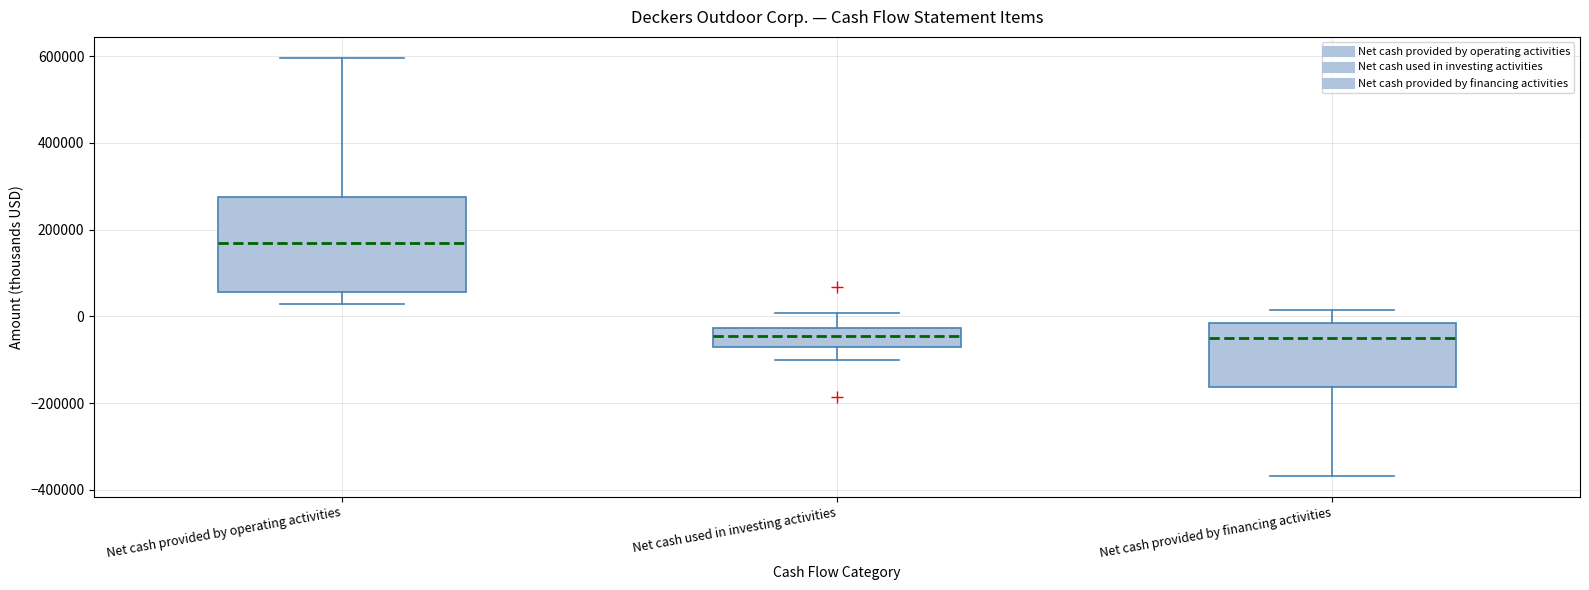

Which box's median line is the highest?

Net cash provided by operating activities